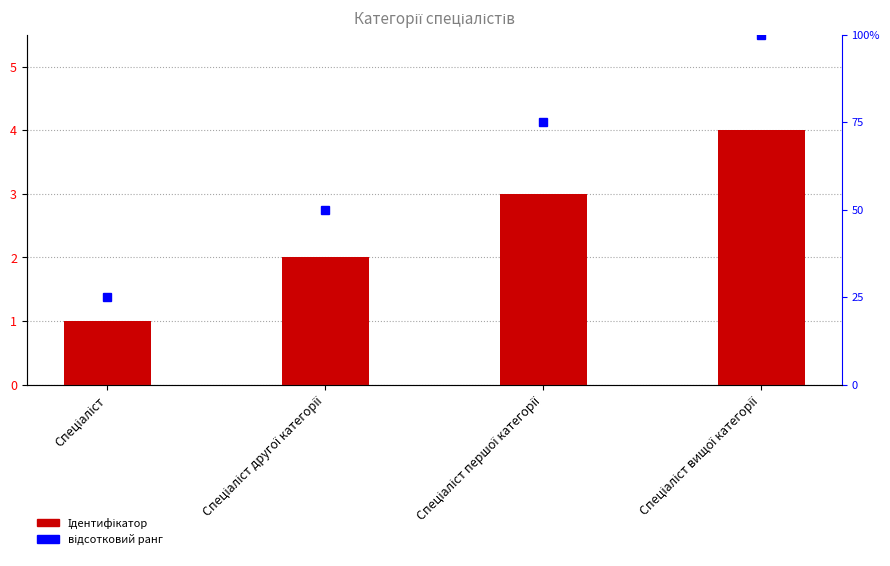

What is the change in value from Спеціаліст другої категорії to Спеціаліст першої категорії?

+1